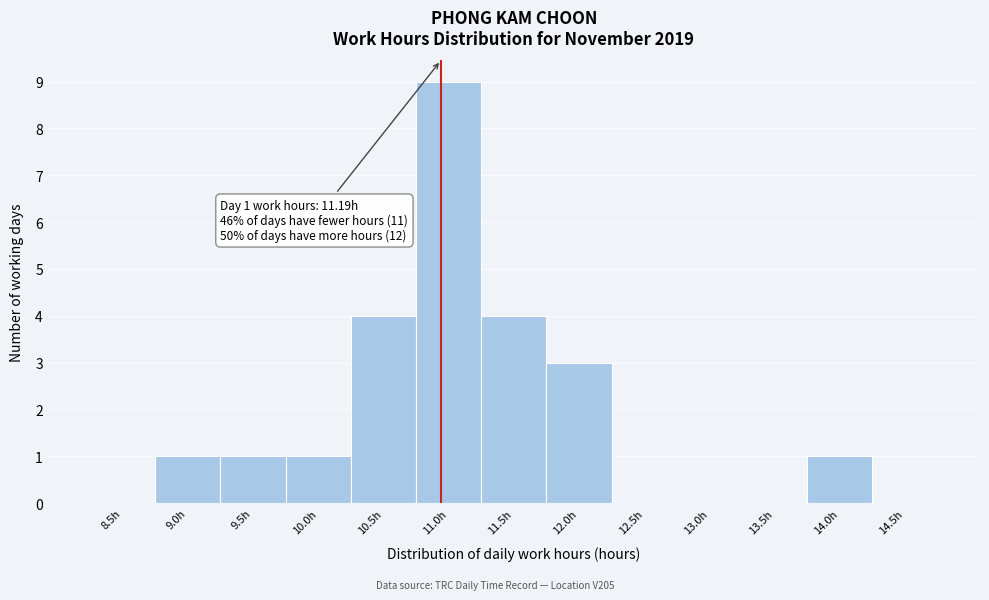

Reading left to right, list all the values displayed in this chart.

8.5h=0	9.0h=1	9.5h=1	10.0h=1	10.5h=4	11.0h=9	11.5h=4	12.0h=3	12.5h=0	13.0h=0	13.5h=0	14.0h=1	14.5h=0